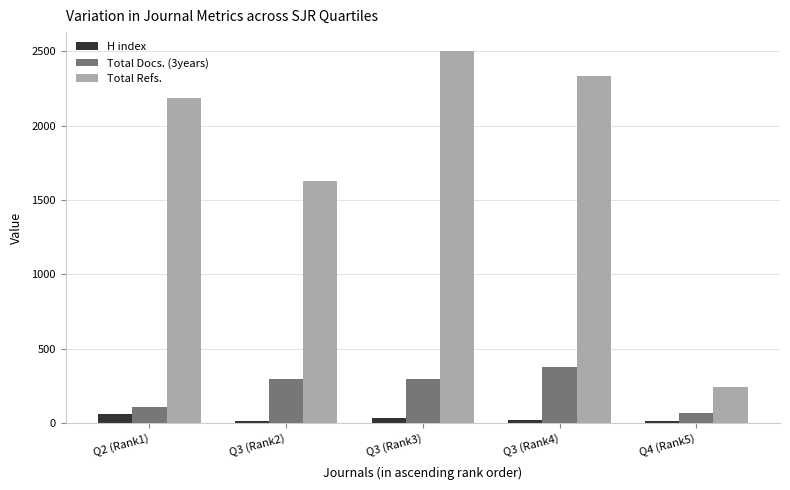

Rank the series by their maximum value, from highest to lowest.

Total Refs., Total Docs. (3years), H index